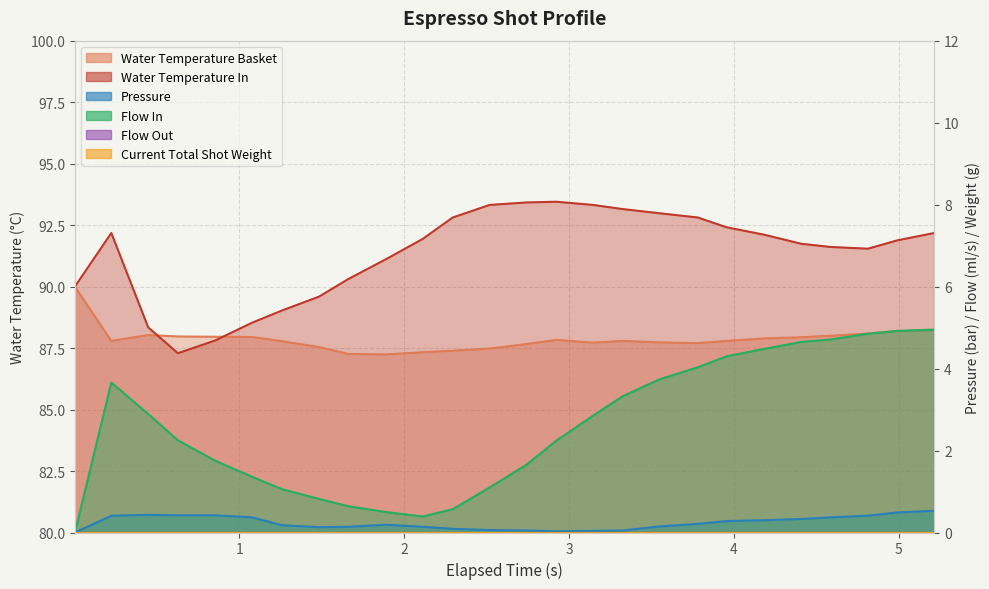

How many distinct data groups are displayed?

4